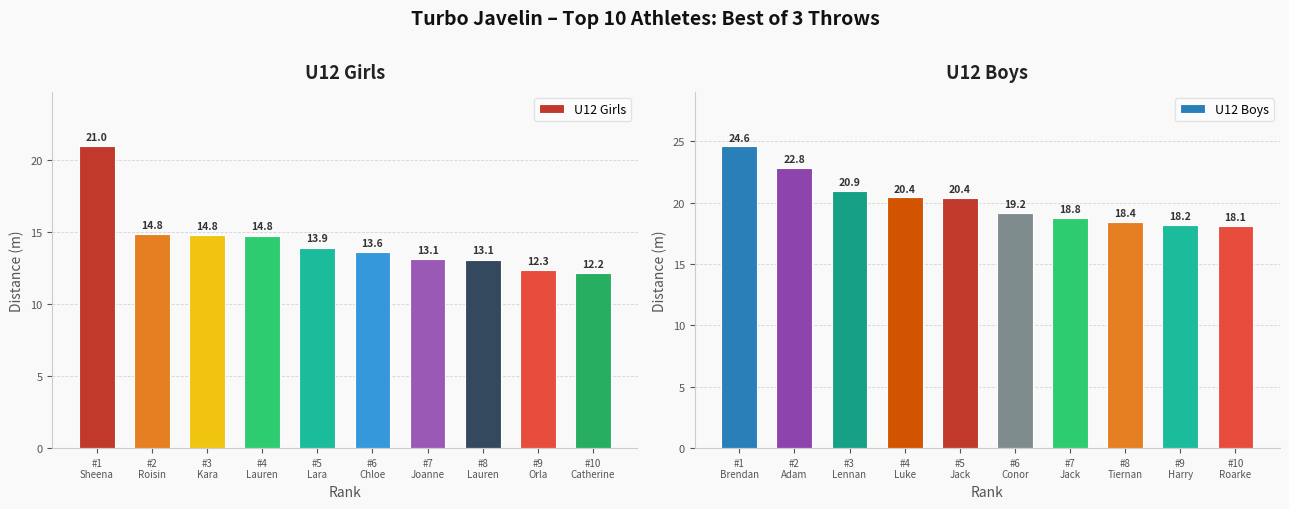

How many values in the U12 Girls series exceed 13?

8